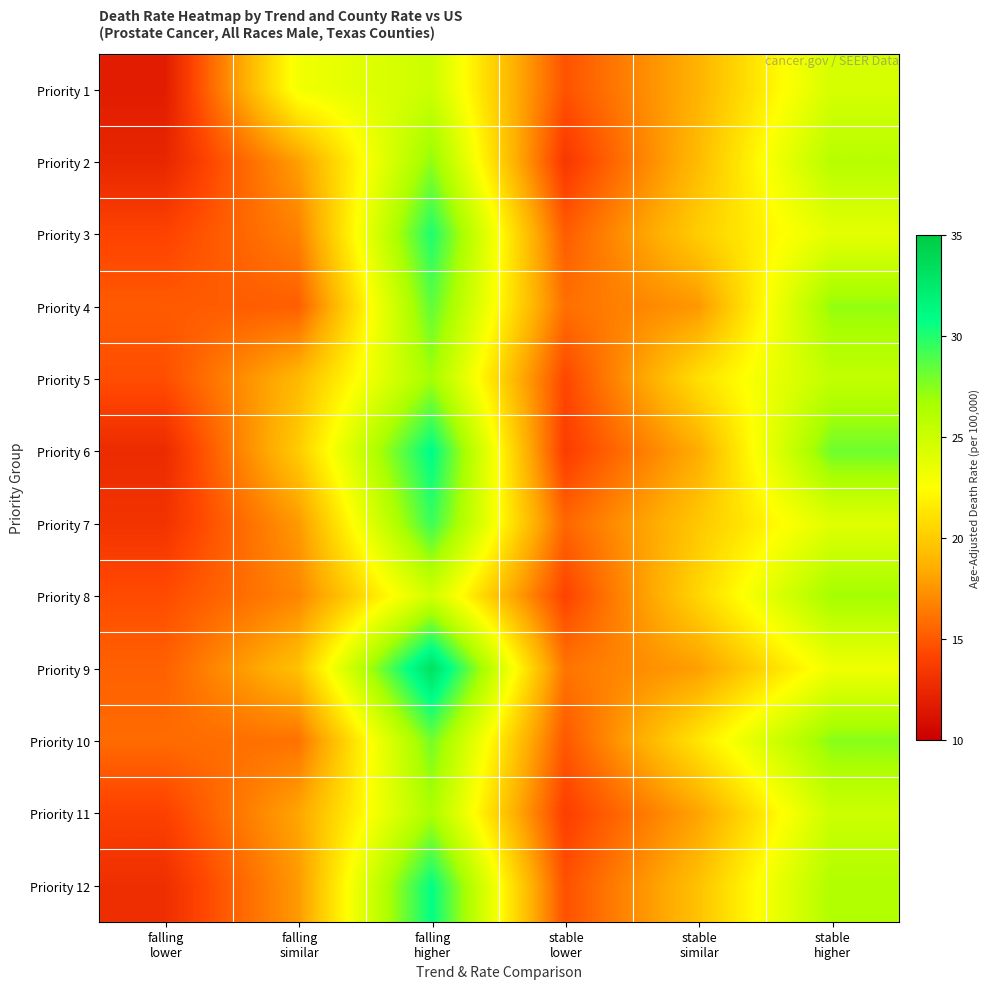

What is the greatest value displayed?

33.2